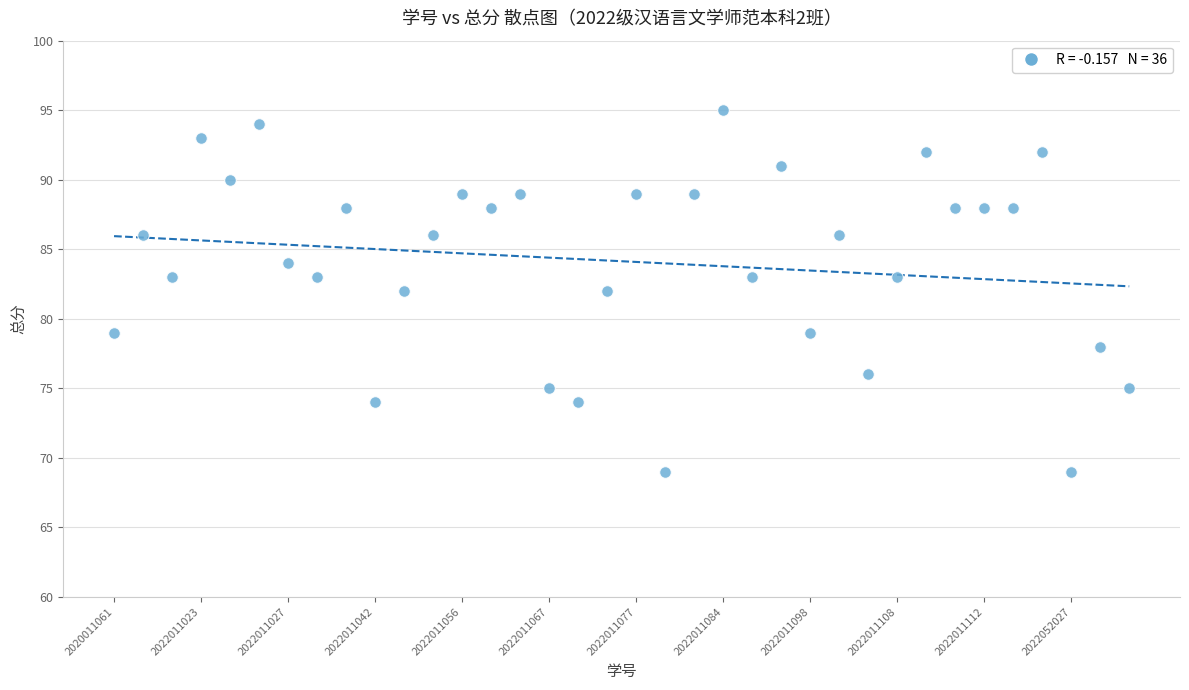

What is the range of Y values (max minus min)?

26